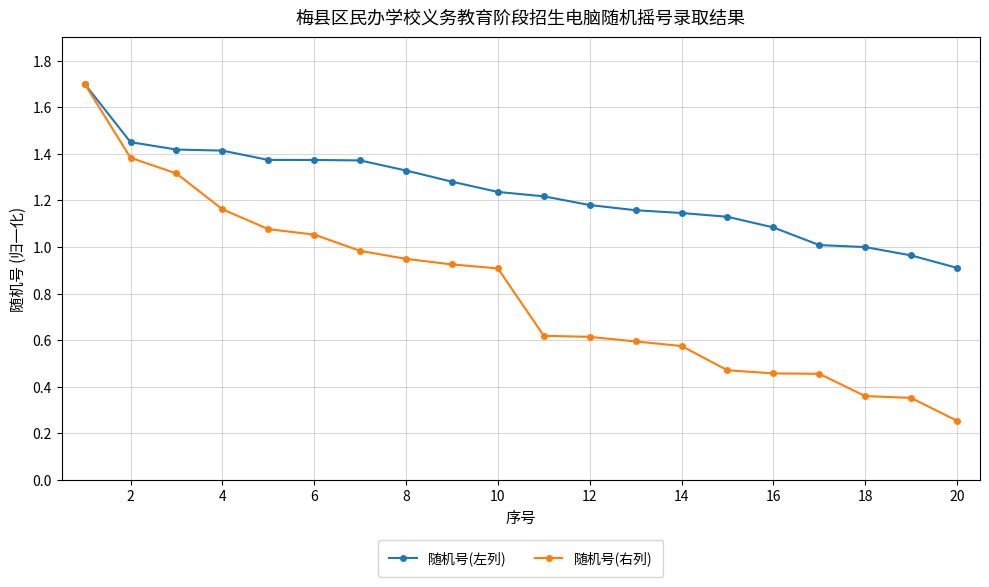

List the series in order of their overall mean, lowest first.

随机号(右列), 随机号(左列)